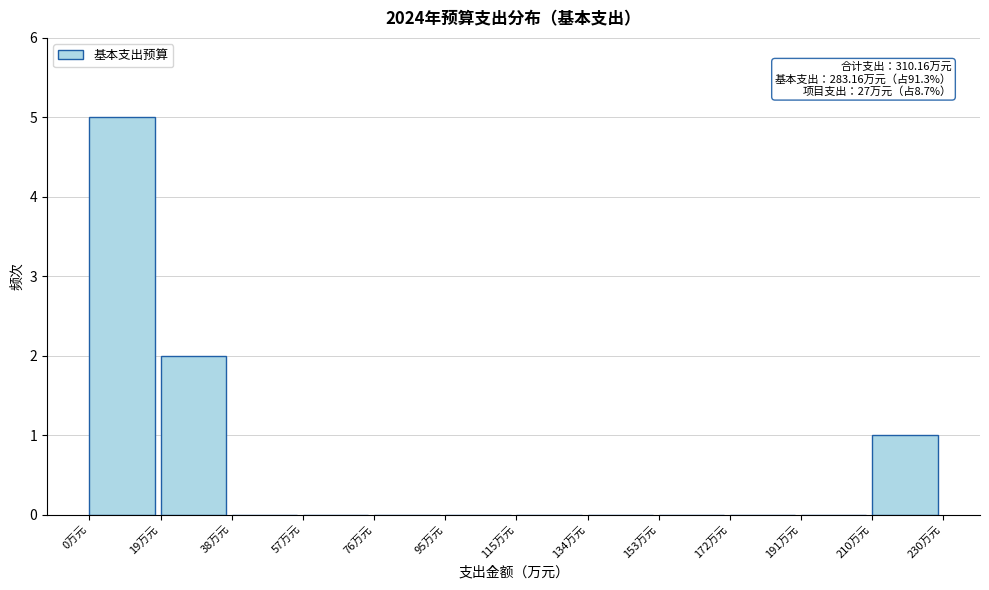

Over which range of the x-axis is the bar tallest?

0 to 20